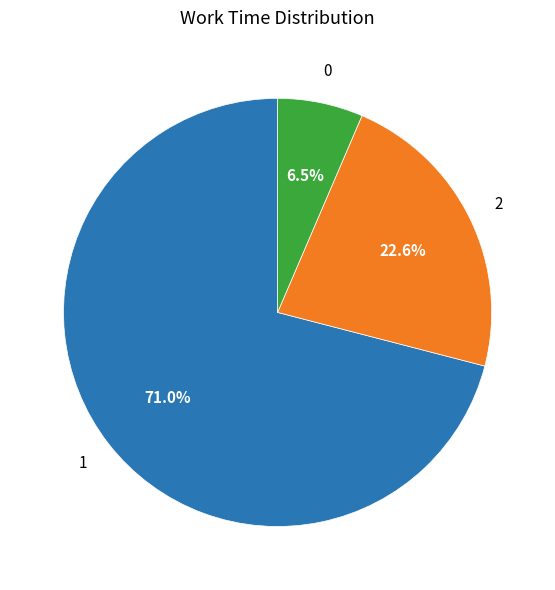

Is there any slice that represents more than half of the pie?

Yes